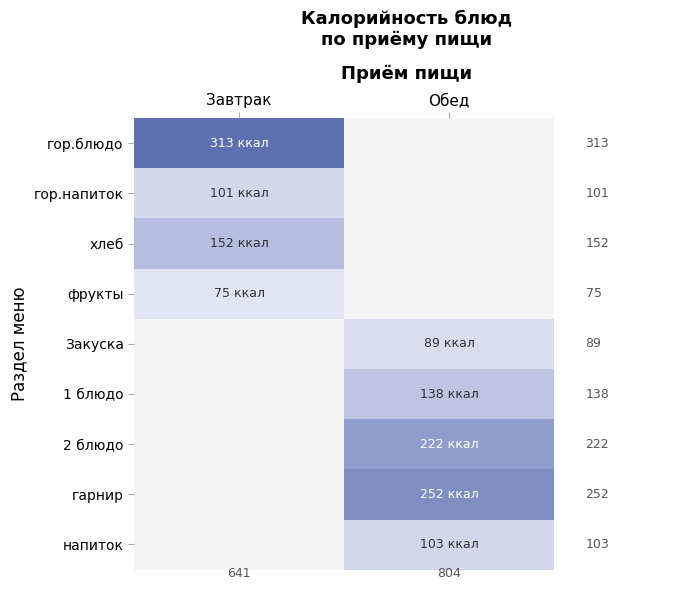

At how many categories does at least one series exceed 299?

1